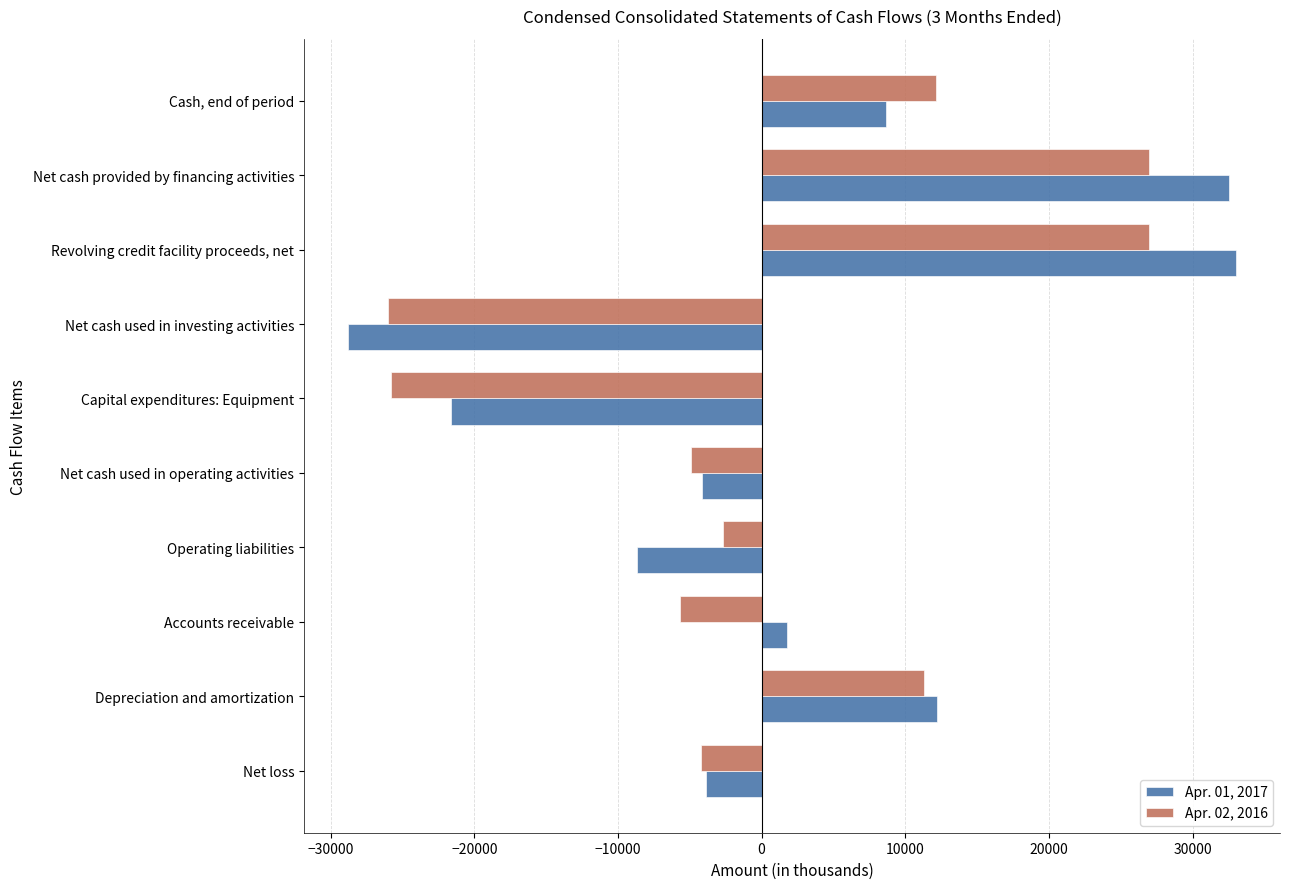

Is the value of Apr. 01, 2017 at Net cash used in operating activities greater than the value of Apr. 02, 2016 at Net cash used in investing activities?

Yes